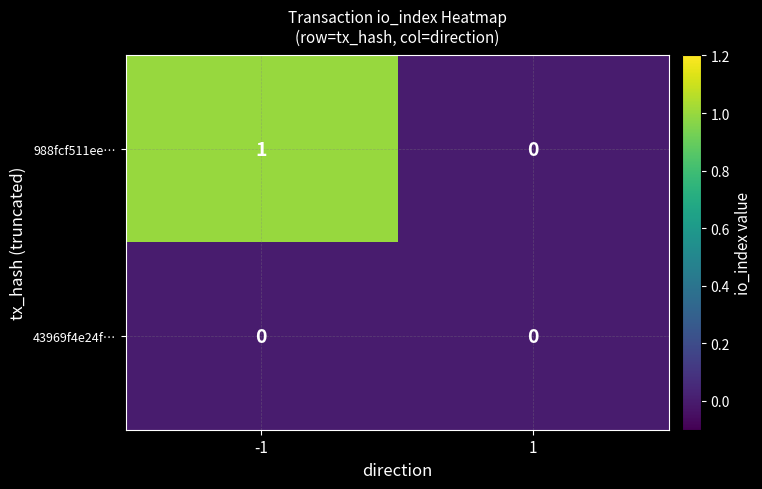

Which series has the largest total across all categories?

988fcf511ee…